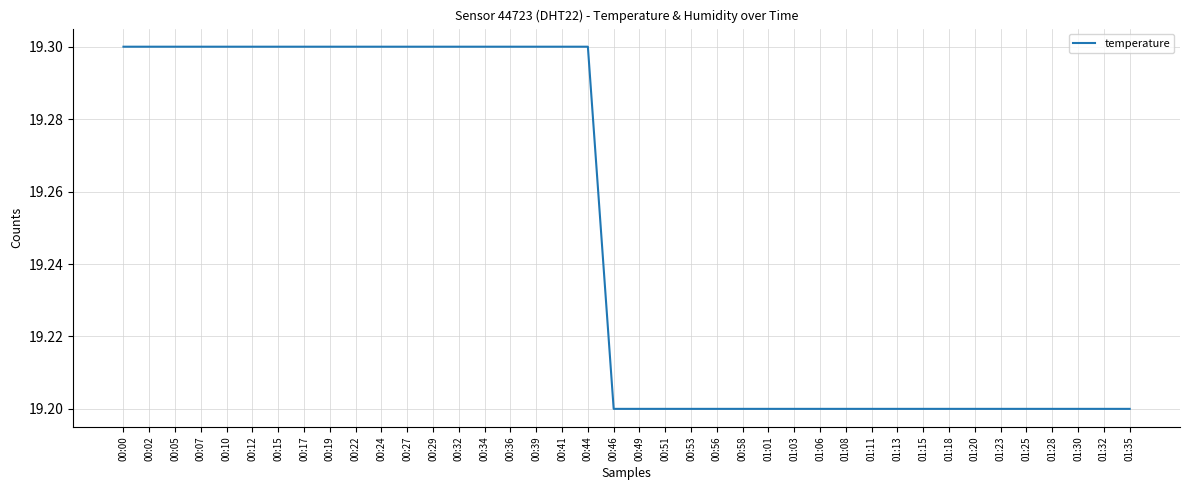

The value at 00:46 is 8.3. True or false?

False